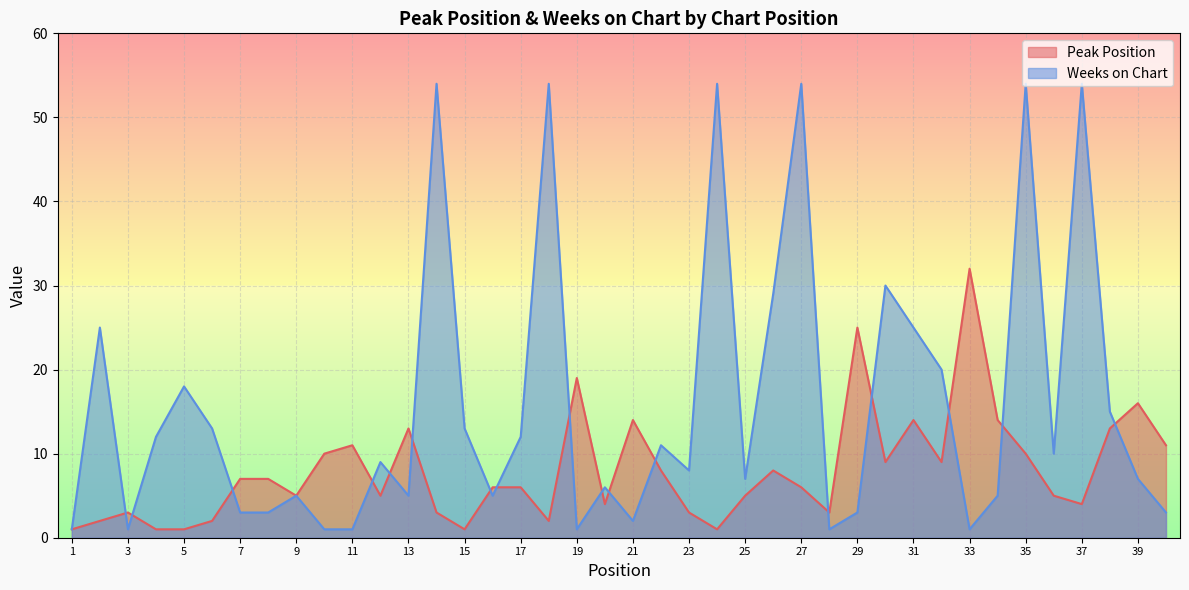

True or false: Weeks on Chart and Peak Position cross at least once.

True